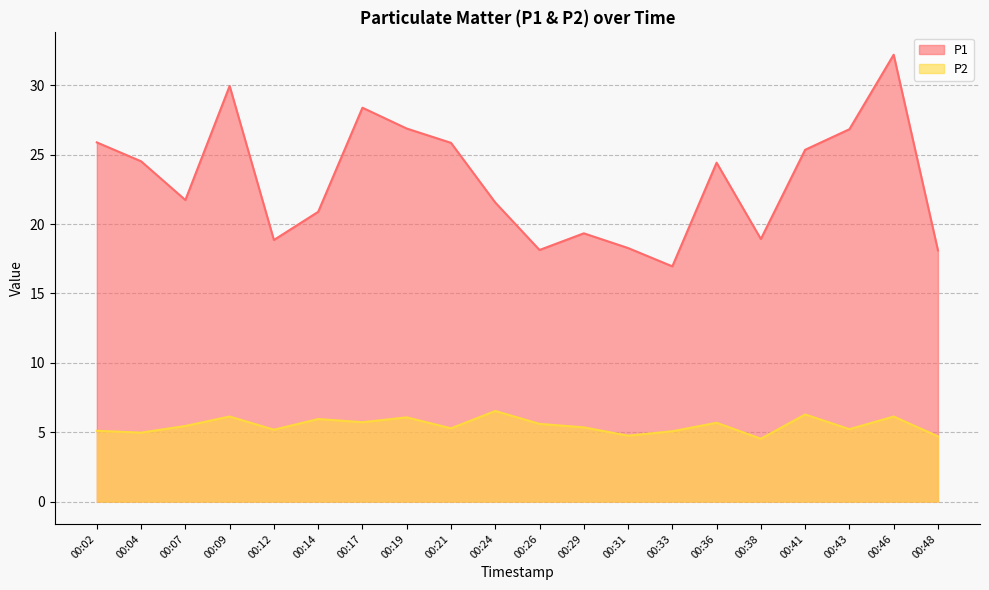

How many lines are shown in the chart?

2